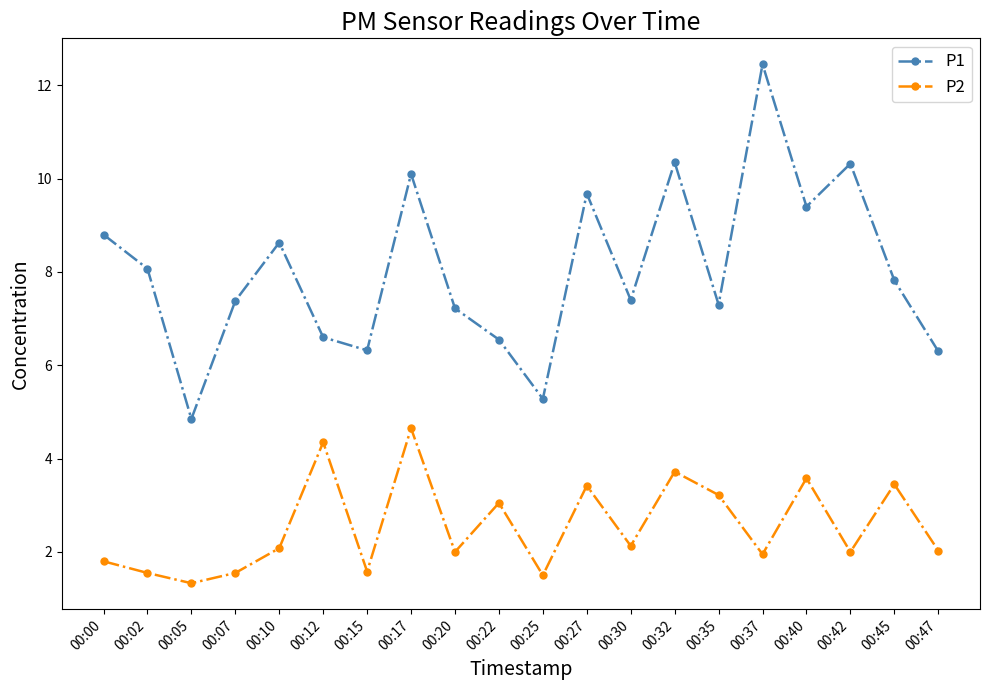

At which label does P1 first exceed 7?

00:00